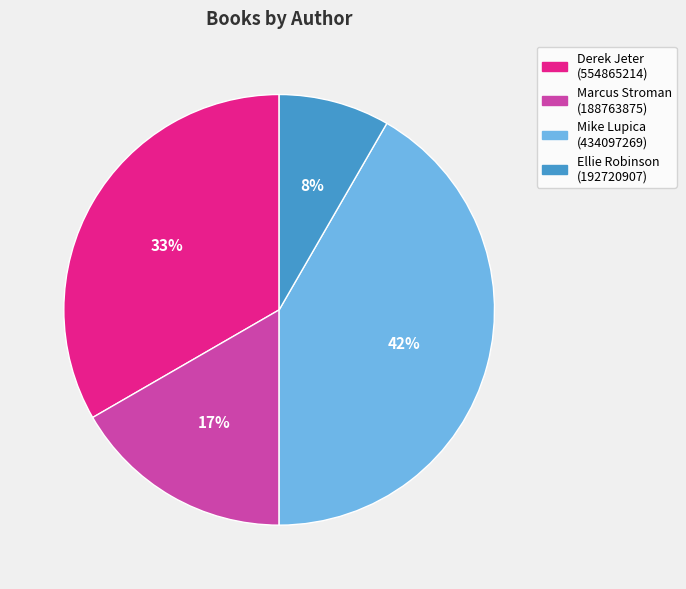

Is there a majority slice in this chart?

No